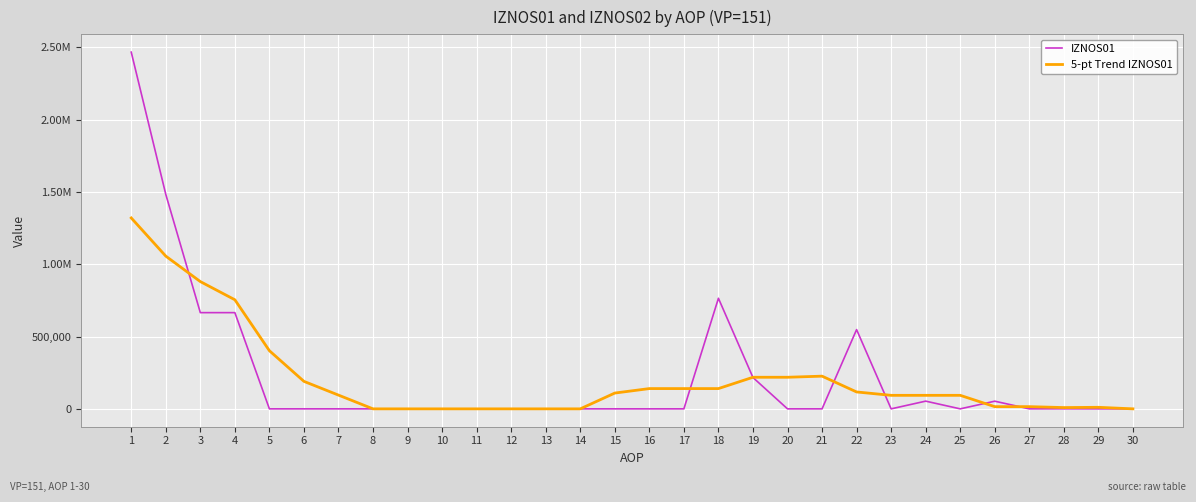

Is it true that IZNOS01 equals 0.0 at 14?

True